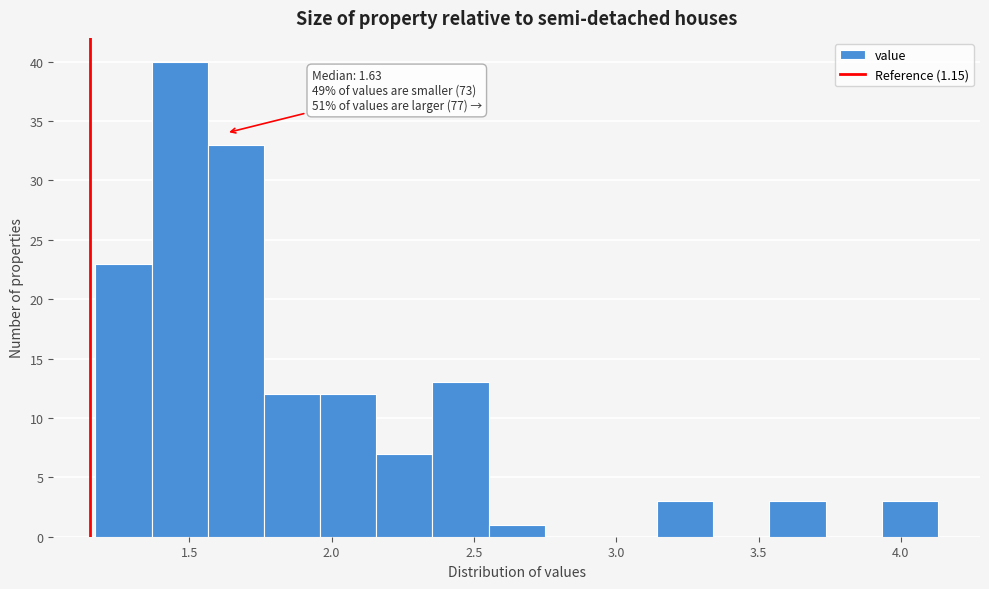

Read against the x-axis, roughly where is the centre of the tallest bar?

1.45